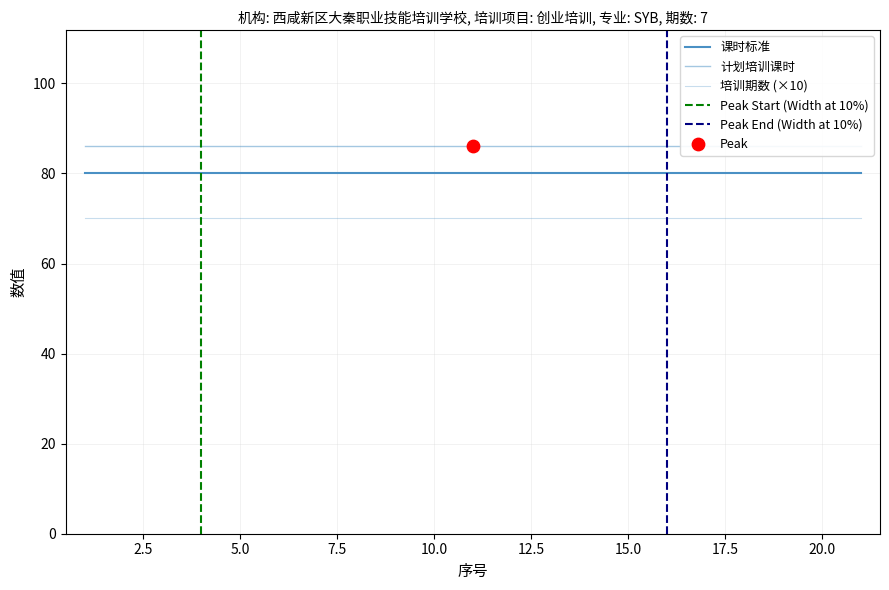

Which series has the widest spread of Y values?

课时标准